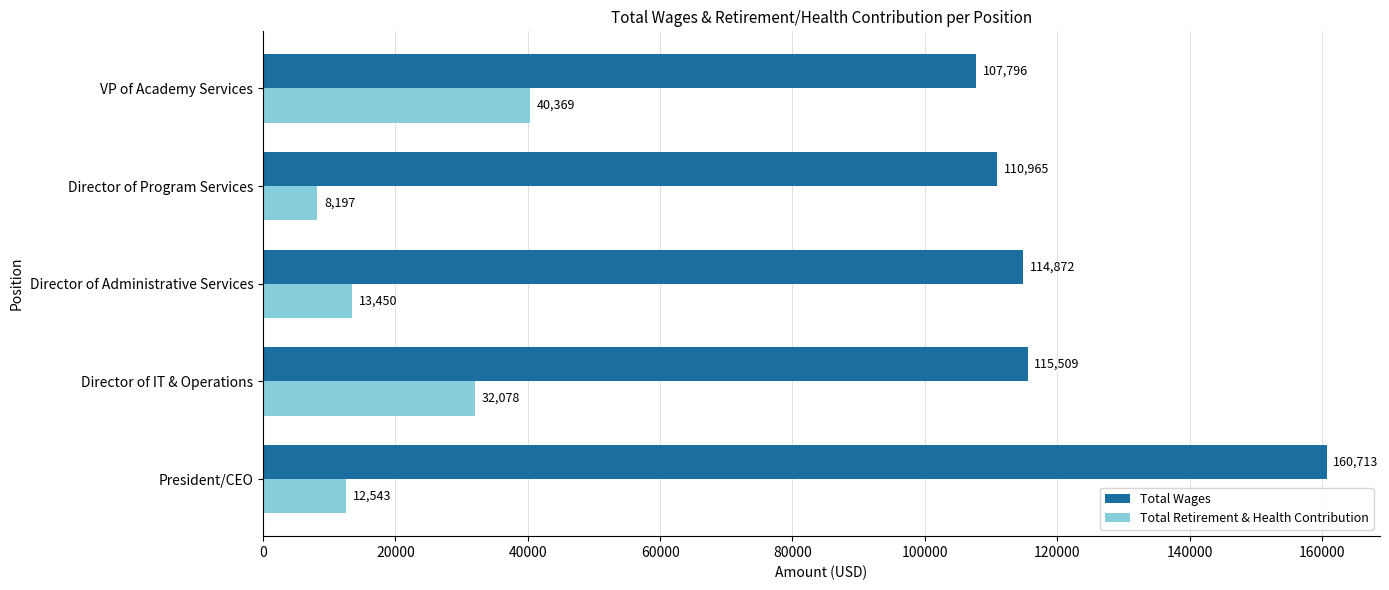

At which label is Total Retirement & Health Contribution closest to 24283?

Director of IT & Operations